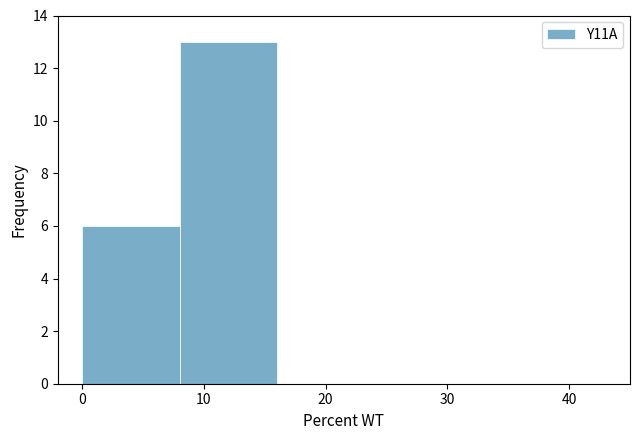

Reading left to right, list every bar in this chart as the range it spans on the x-axis followed by its height. The values are not printed on the chart, so give them approximately, as read against the axis.

0 to 8: 6
8 to 16: 13
16 to 24: 0
24 to 32: 0
32 to 42: 0